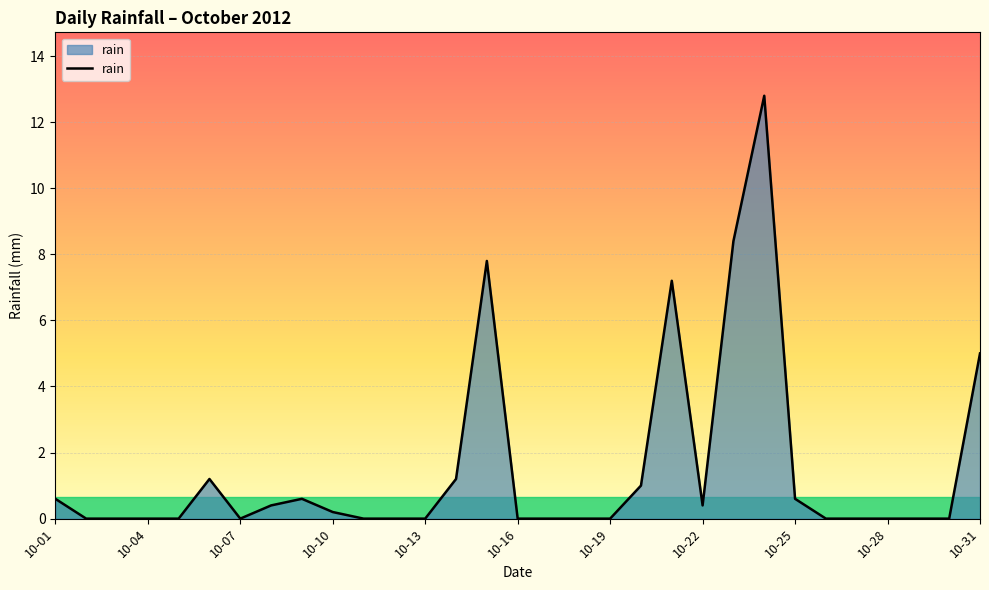

What is the average value?

1.5